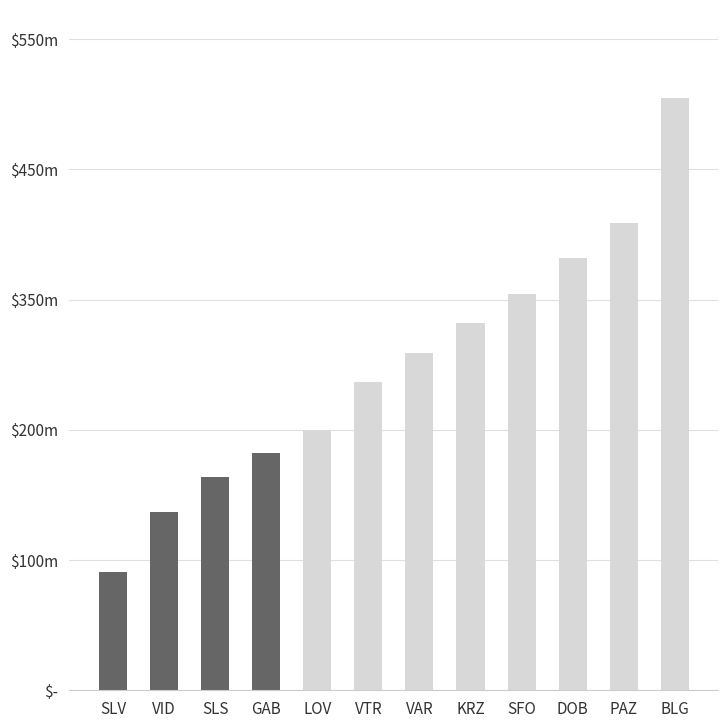

Does the chart contain any negative values?

No